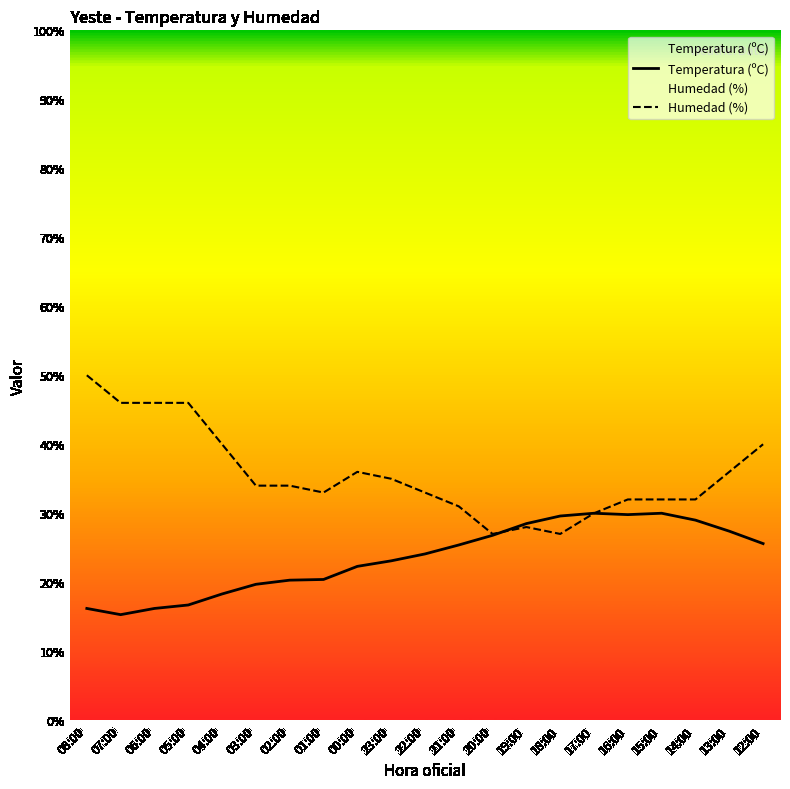

Reading right to left, what are all the values shown in this chart?

Temperatura (ºC): 25.6	27.4	29.0	30.0	29.8	30.0	29.6	28.5	26.8	25.4	24.1	23.1	22.3	20.4	20.3	19.7	18.3	16.7	16.2	15.3	16.2
Humedad (%): 40.0	36.0	32.0	32.0	32.0	30.0	27.0	28.0	27.0	31.0	33.0	35.0	36.0	33.0	34.0	34.0	40.0	46.0	46.0	46.0	50.0